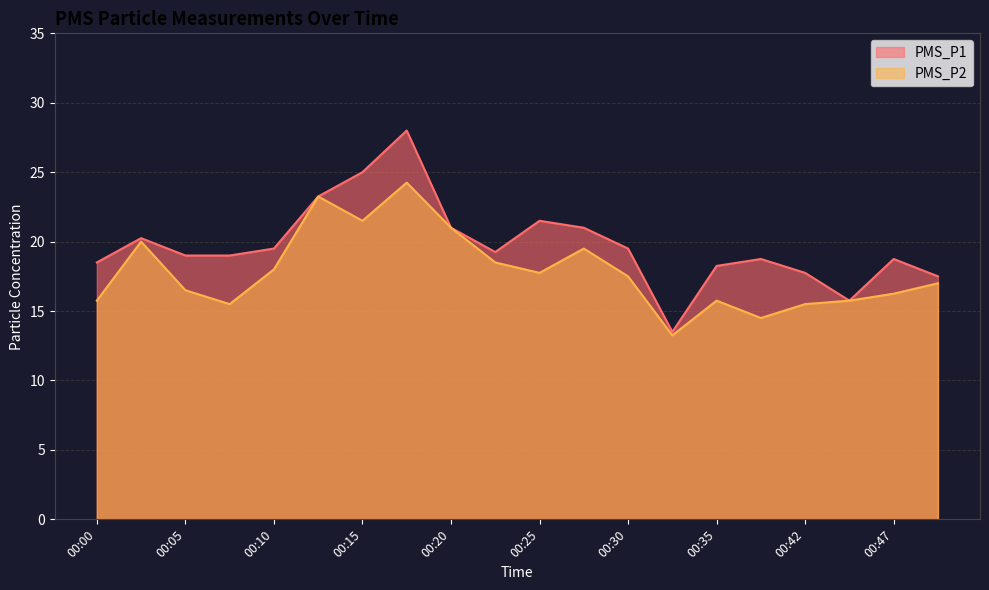

Reading right to left, extract all data points from this chart.

PMS_P1: 00:50=17.5	00:47=18.8	00:45=15.8	00:42=17.8	00:40=18.8	00:35=18.2	00:32=13.5	00:30=19.5	00:27=21.0	00:25=21.5	00:22=19.2	00:20=21.0	00:17=28.0	00:15=25.0	00:12=23.2	00:10=19.5	00:07=19.0	00:05=19.0	00:02=20.2	00:00=18.5
PMS_P2: 00:50=17.0	00:47=16.2	00:45=15.8	00:42=15.5	00:40=14.5	00:35=15.8	00:32=13.2	00:30=17.5	00:27=19.5	00:25=17.8	00:22=18.5	00:20=21.0	00:17=24.2	00:15=21.5	00:12=23.2	00:10=18.0	00:07=15.5	00:05=16.5	00:02=20.0	00:00=15.8